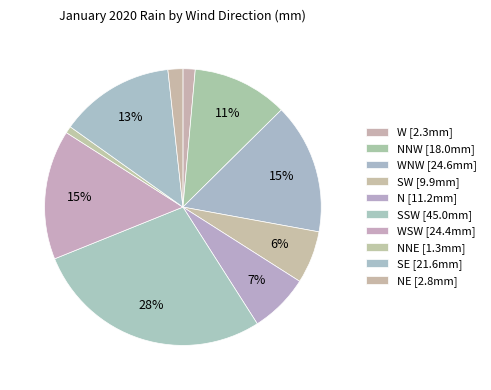

How many slices are in this pie chart?

10